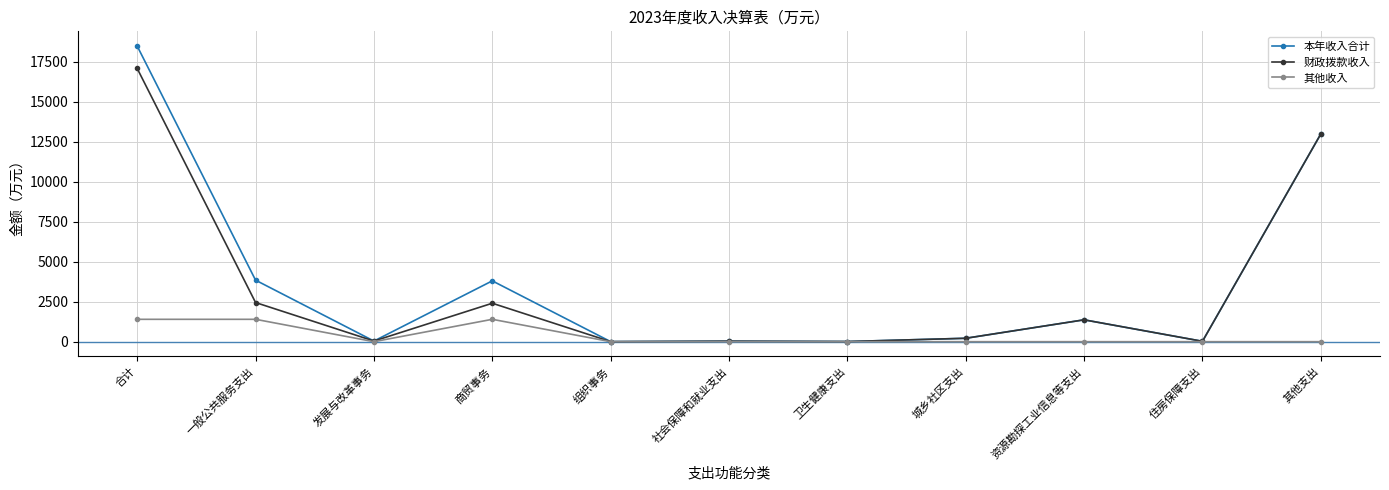

At which category does 本年收入合计 reach its first local valley?

发展与改革事务